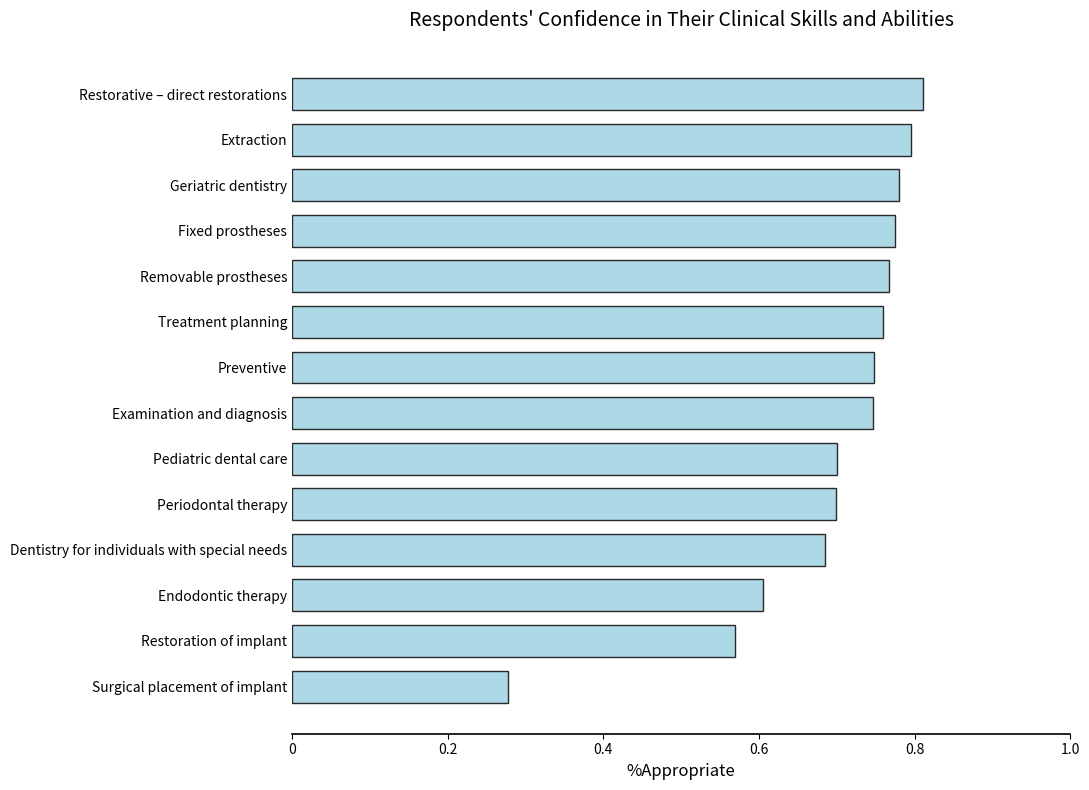

Are the bars grouped side by side (vs. stacked)?

No